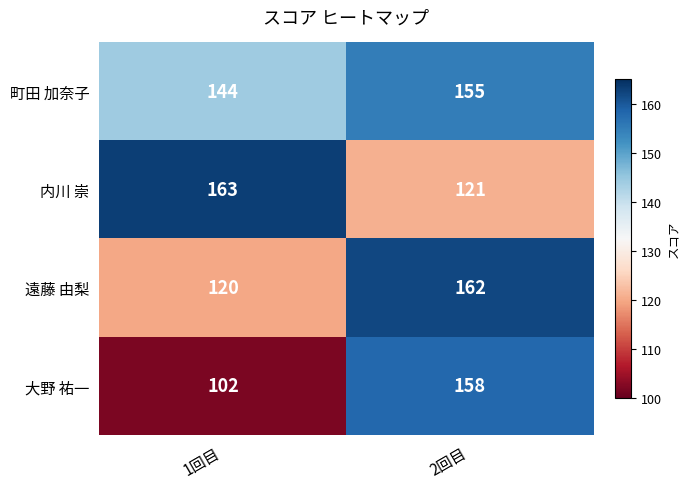

The 大野 祐一 series shows 99 at 2回目. True or false?

False